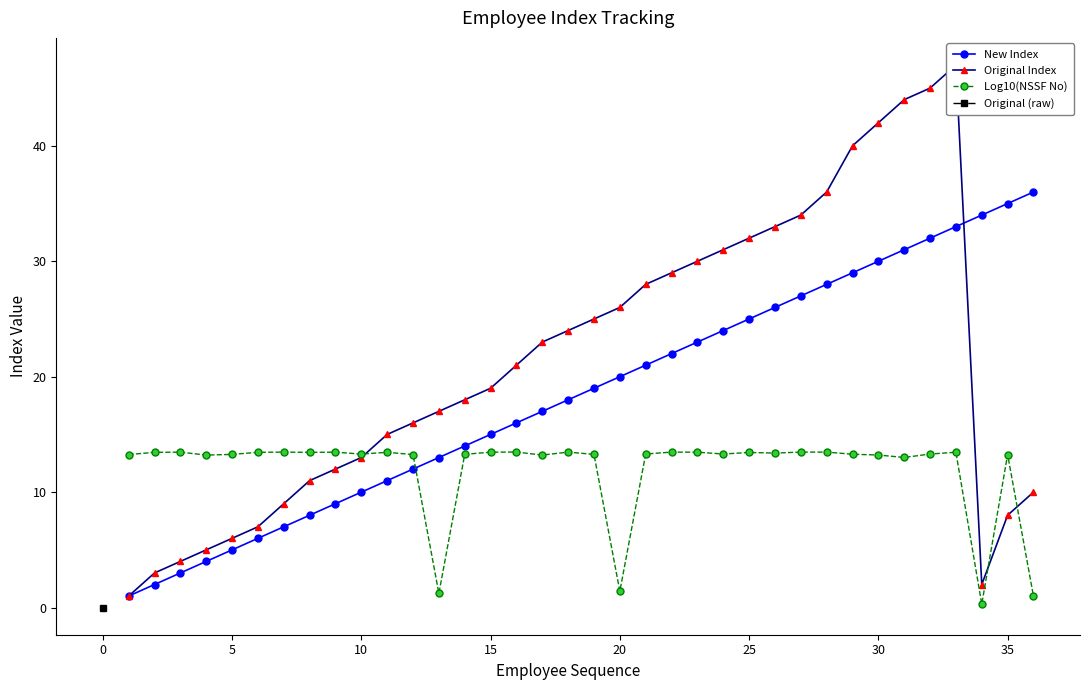

True or false: New Index has a value of 30.0 at 30.

True